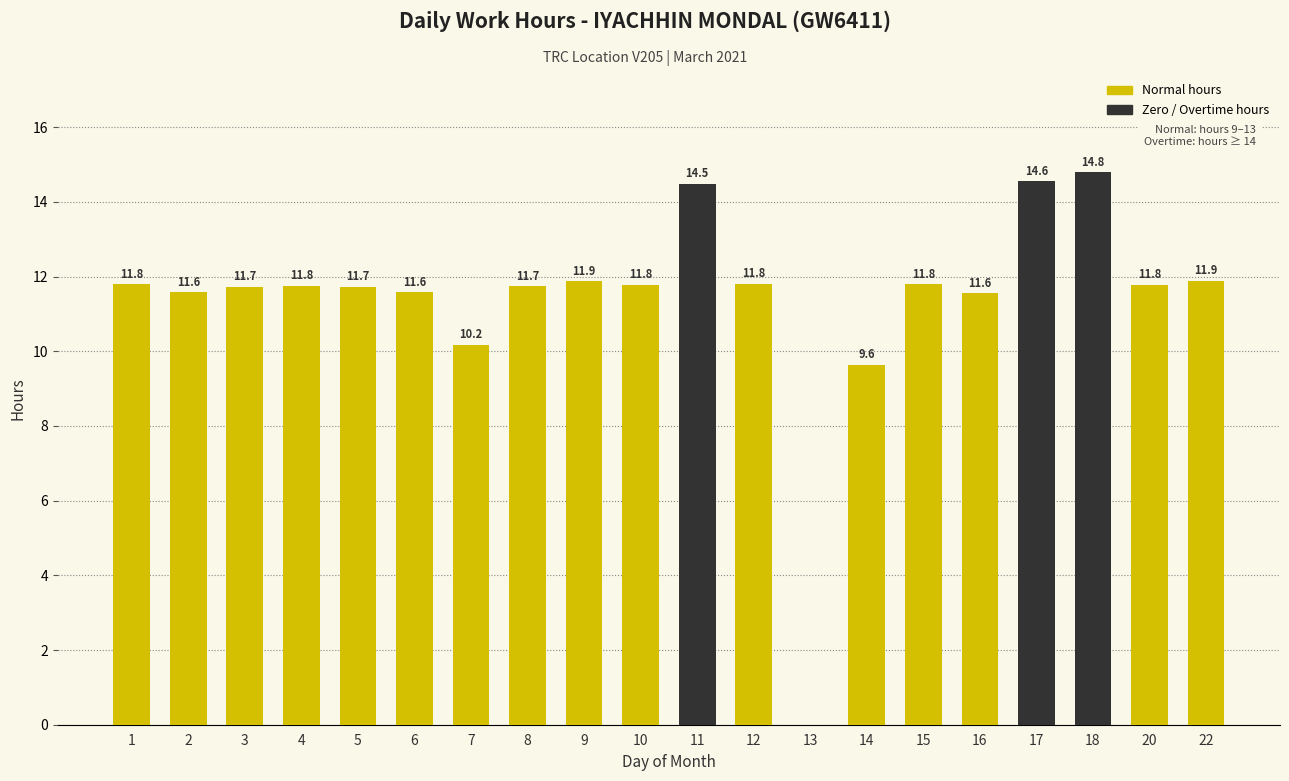

Reading left to right, extract all data points from this chart.

1=11.8	2=11.6	3=11.7	4=11.8	5=11.7	6=11.6	7=10.2	8=11.7	9=11.9	10=11.8	11=14.5	12=11.8	13=0.0	14=9.6	15=11.8	16=11.6	17=14.6	18=14.8	20=11.8	22=11.9